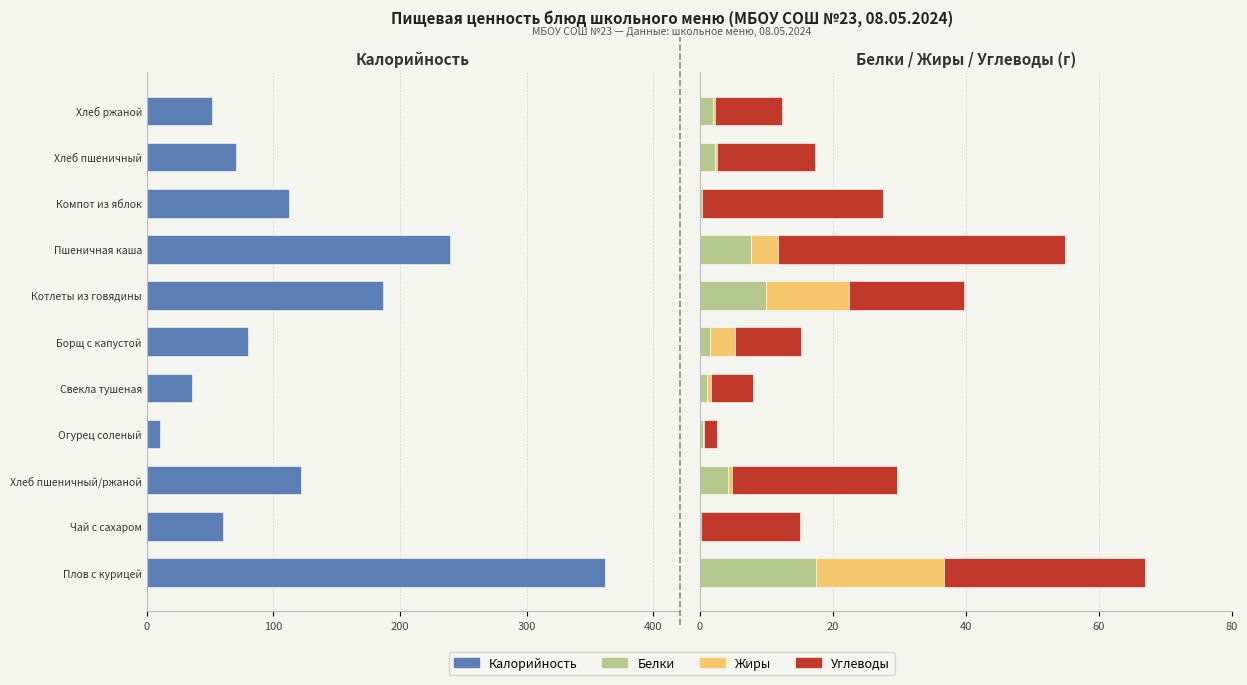

How many categories are shown in the chart?

11